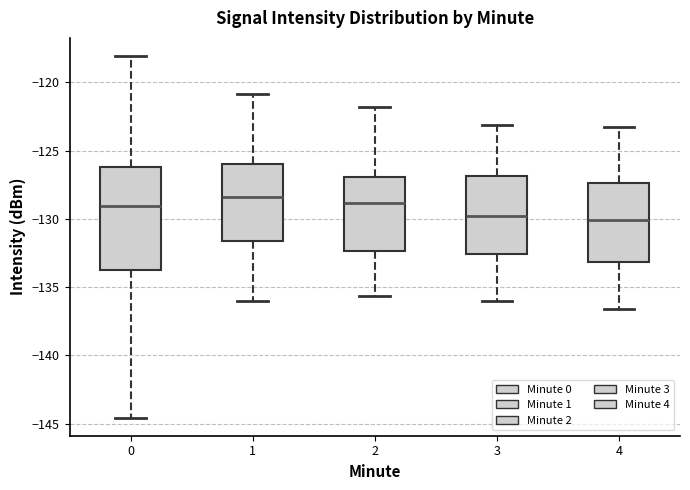

Reading left to right, read every box against the y-axis: the position of its median line, the range the box covers, and the ends of its whiskers. The values are not printed on the chart, so give them approximately, as read against the axis.

0: median -129.0, box -134.0 to -126.0, whiskers -144.5 to -118.0
1: median -128.5, box -131.5 to -126.0, whiskers -136.0 to -121.0
2: median -129.0, box -132.5 to -127.0, whiskers -135.5 to -122.0
3: median -130.0, box -132.5 to -127.0, whiskers -136.0 to -123.0
4: median -130.0, box -133.0 to -127.5, whiskers -136.5 to -123.0